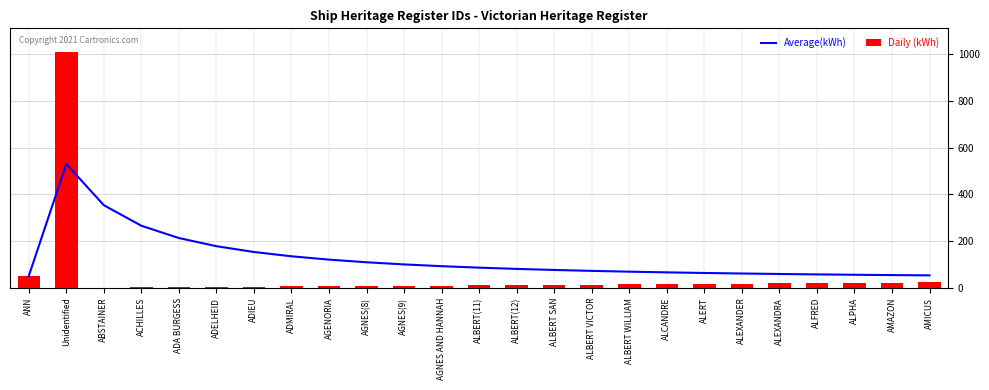

What is the value of the Average(kWh) bar at the 13th from the left?

86.6